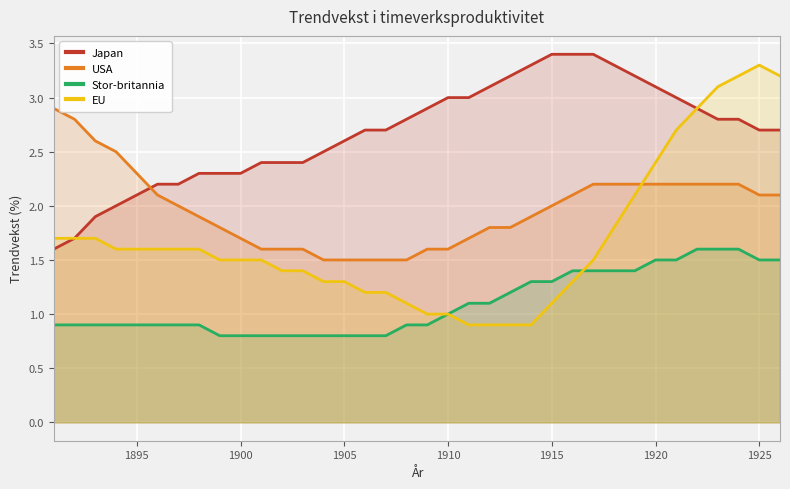

What is the minimum value shown in the chart?

0.8